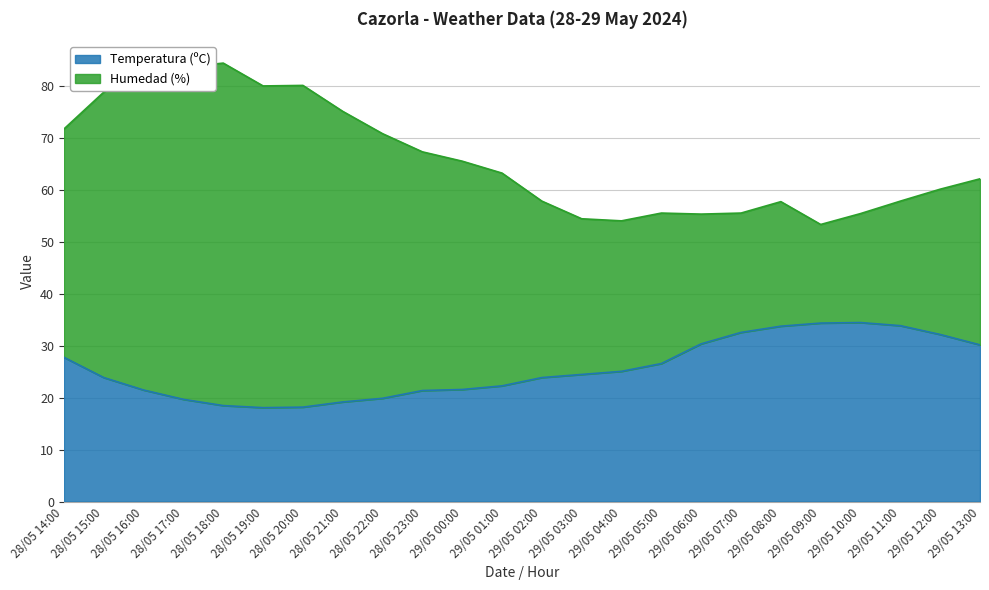

Rank the categories by value from lowest to highest.

28/05 19:00, 28/05 20:00, 28/05 18:00, 28/05 21:00, 28/05 17:00, 28/05 22:00, 28/05 23:00, 28/05 16:00, 29/05 00:00, 29/05 01:00, 28/05 15:00, 29/05 02:00, 29/05 03:00, 29/05 04:00, 29/05 05:00, 28/05 14:00, 29/05 13:00, 29/05 06:00, 29/05 12:00, 29/05 07:00, 29/05 08:00, 29/05 11:00, 29/05 09:00, 29/05 10:00